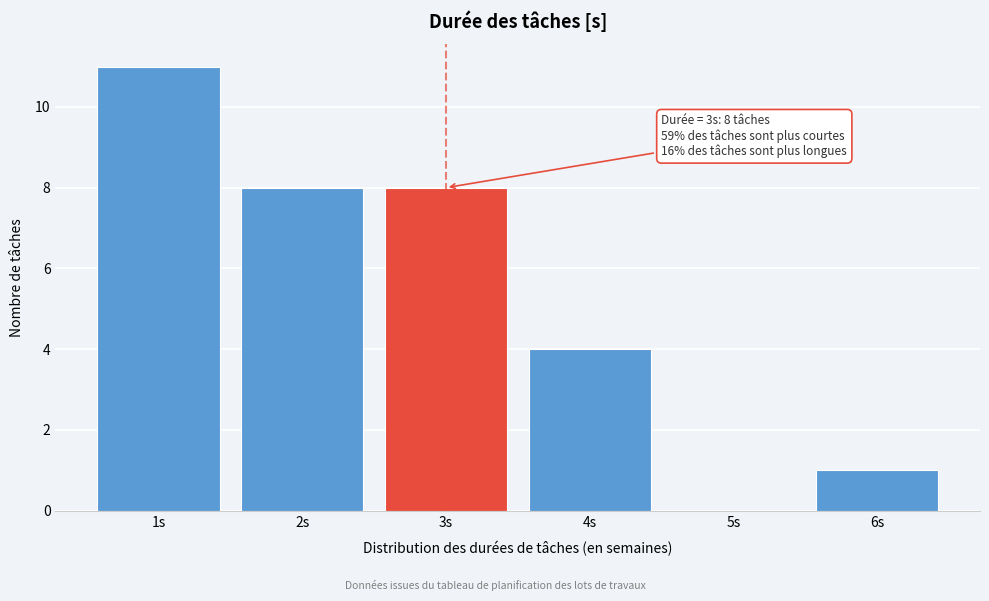

Reading right to left, transcribe all the data shown in this chart.

6s=1	5s=0	4s=4	3s=8	2s=8	1s=11